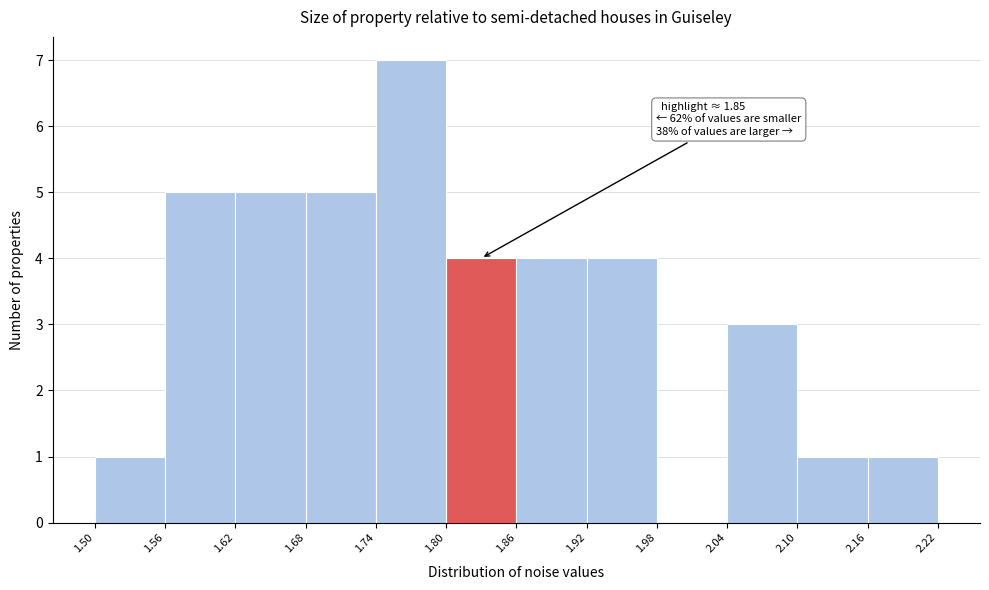

Over which range of the x-axis is the bar tallest?

1.74 to 1.80